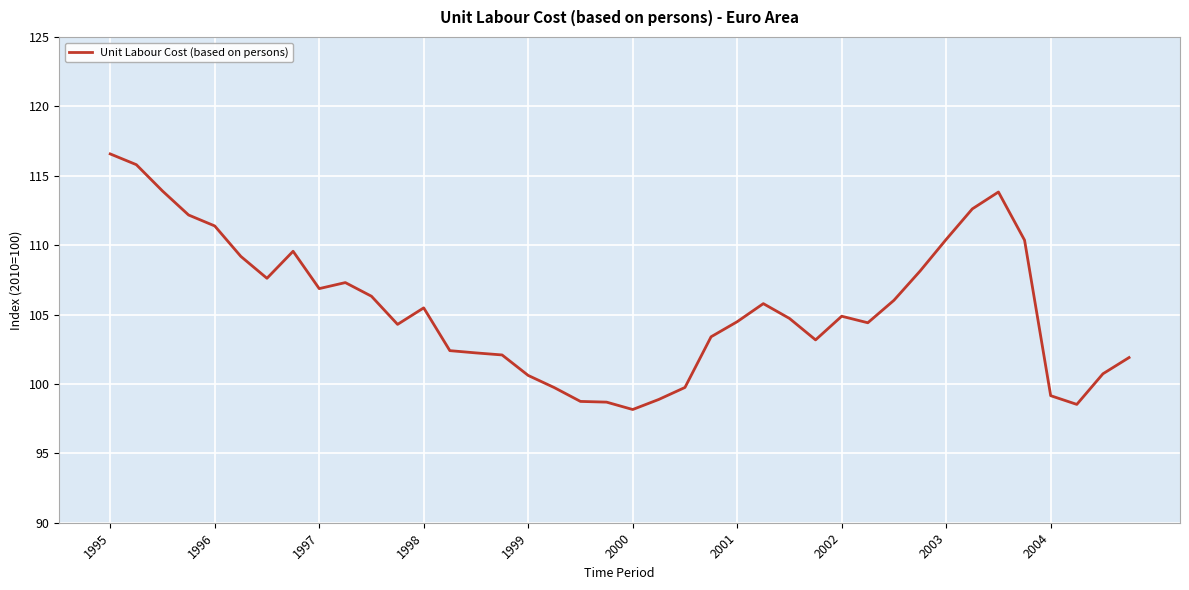

What is the difference between the maximum and minimum values?

18.4